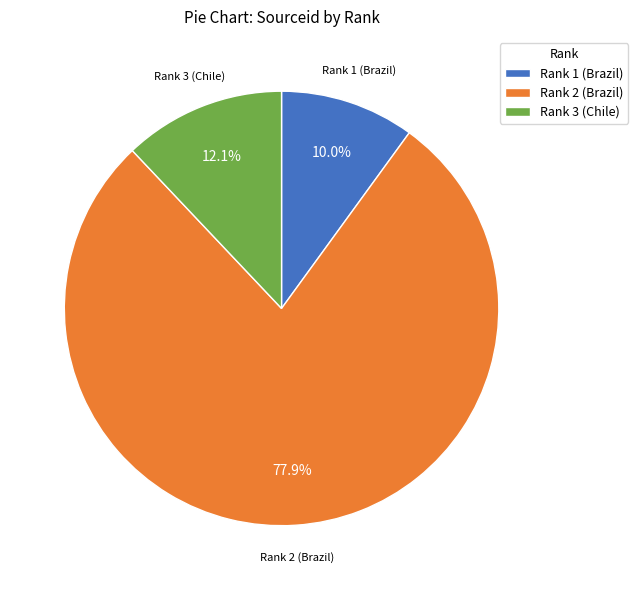

Is it true that Rank 3 (Chile) is 1% of the pie?

False